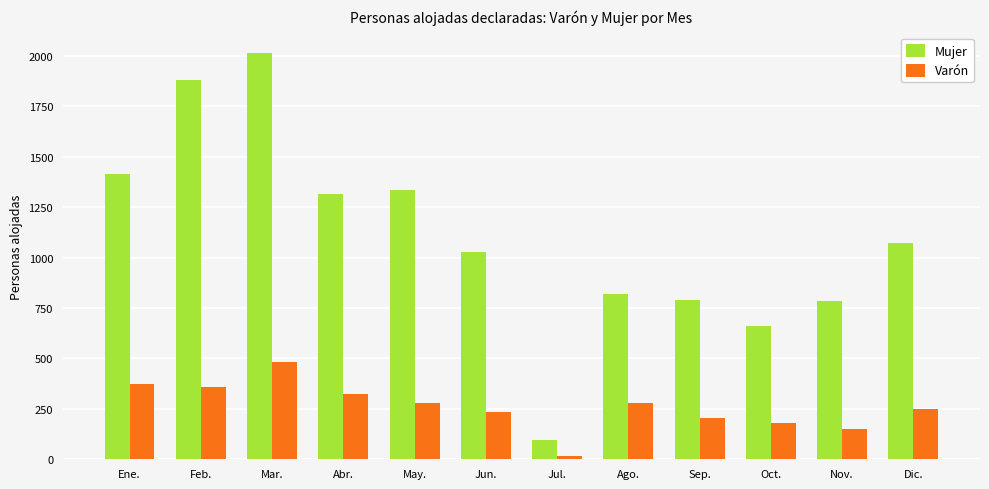

At which category does the chart reach its minimum across all series?

Jul.